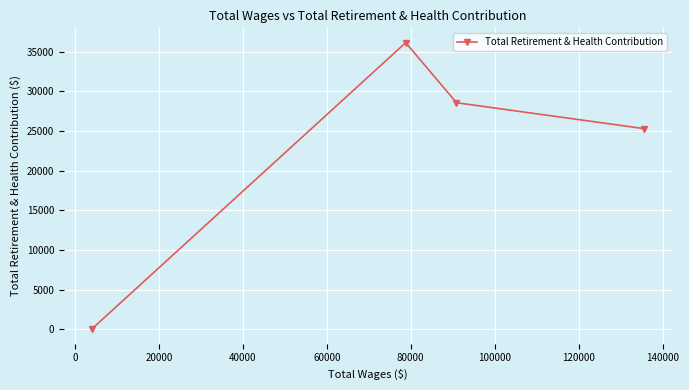

What is the value of the 1st point from the left?

0